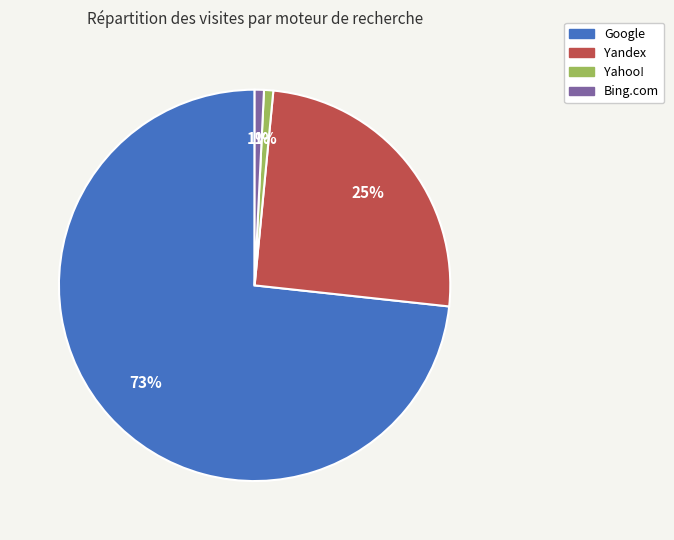

To the nearest percent, what is the average slice percentage?

25%